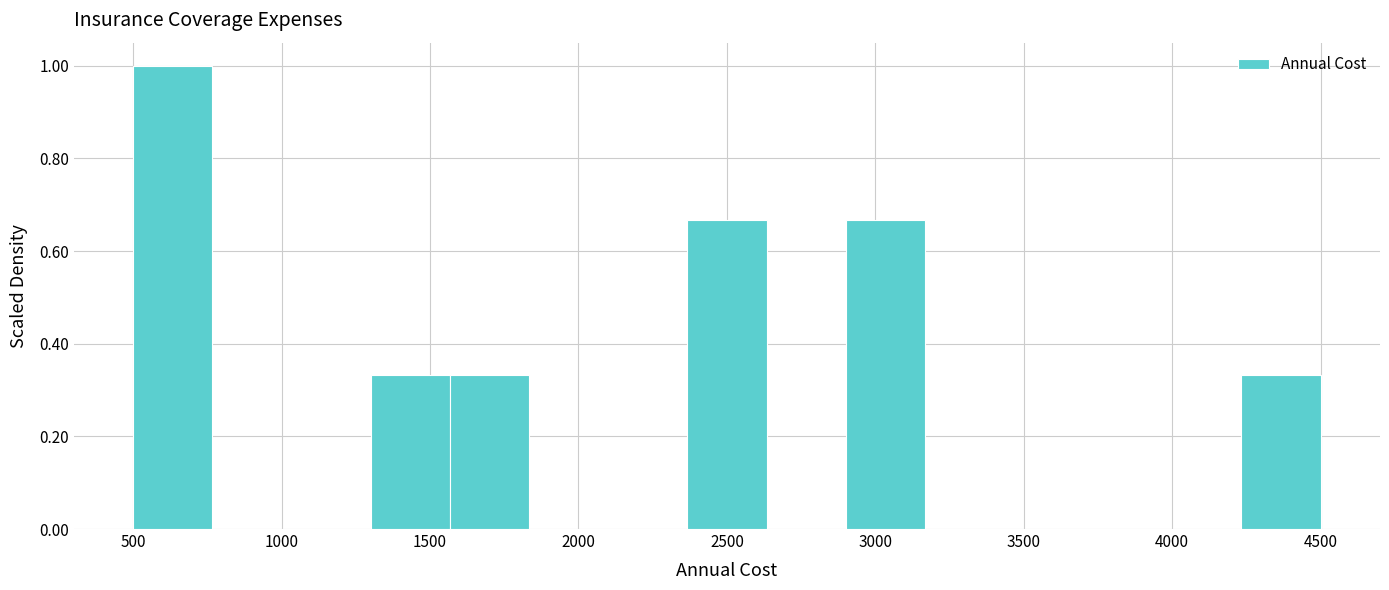

How tall is the bar that spans 500 to 750 on the x-axis? Neither the bar edges nor the heights are printed on the chart, so give them approximately, as read against the axes.

1.00